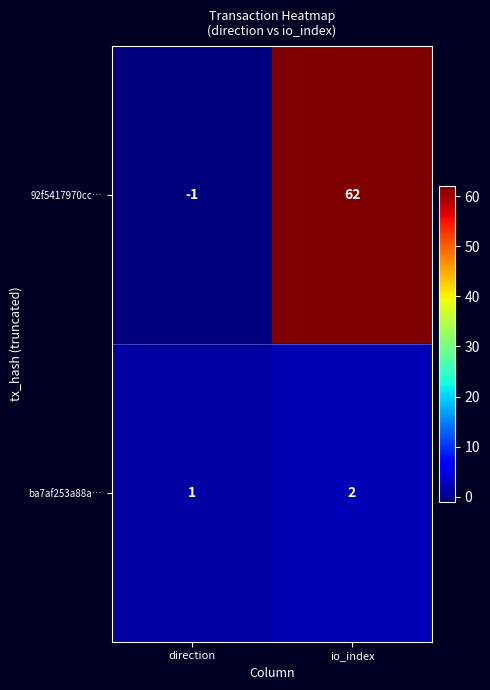

How many data points does each series have?

2